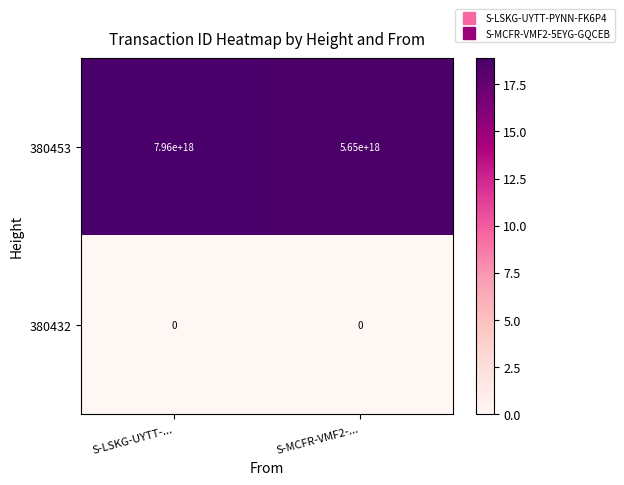

Count the number of data series in this chart.

2